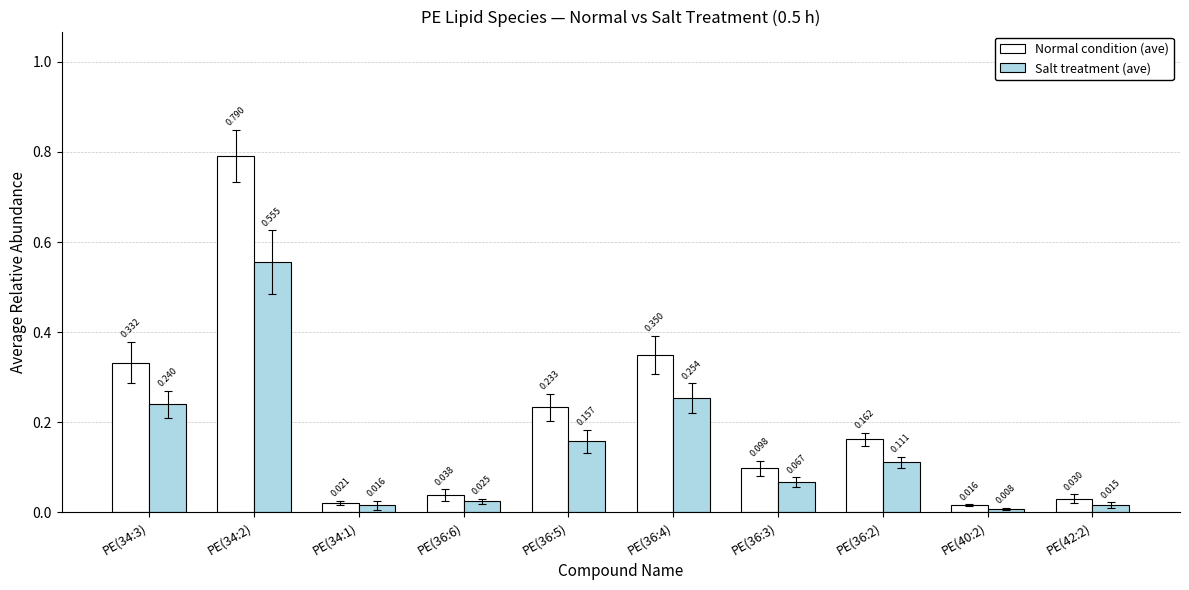

Between PE(36:3) and PE(42:2), which series saw the biggest shift?

Normal condition (ave)